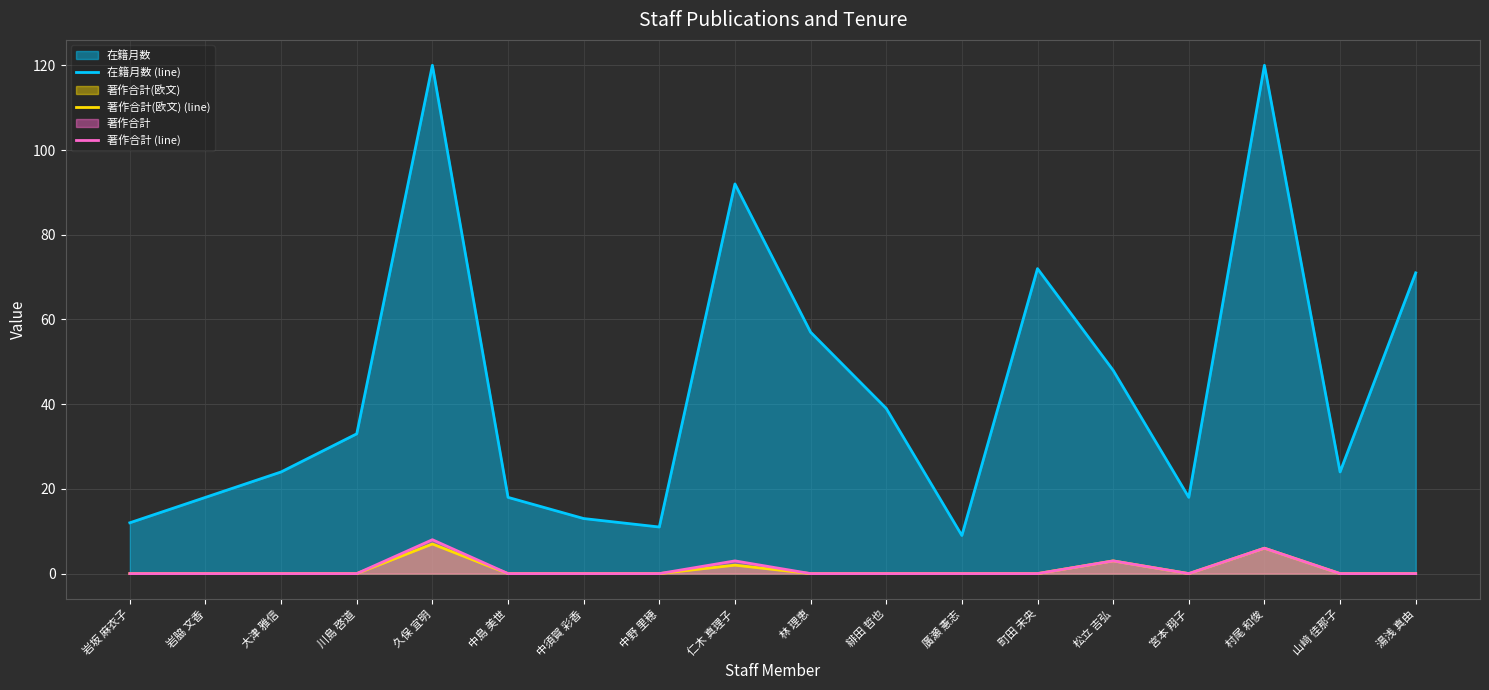

Which series has the widest spread of values?

在籍月数 (line)